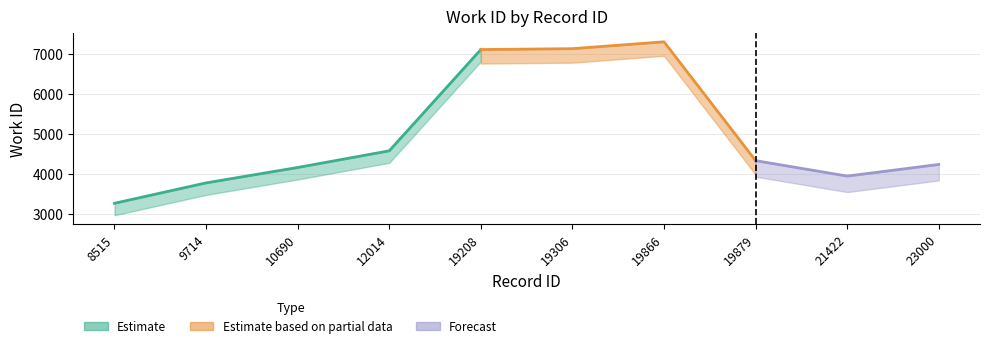

The chart shows a value of 1447 at 19306. True or false?

False